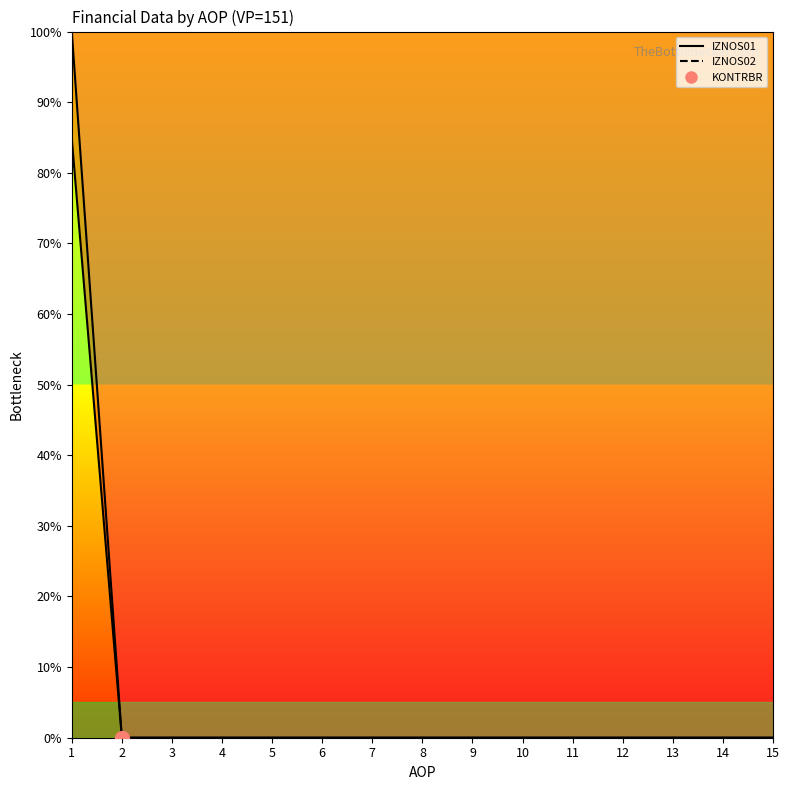

At which category does the chart reach its peak across all series?

1